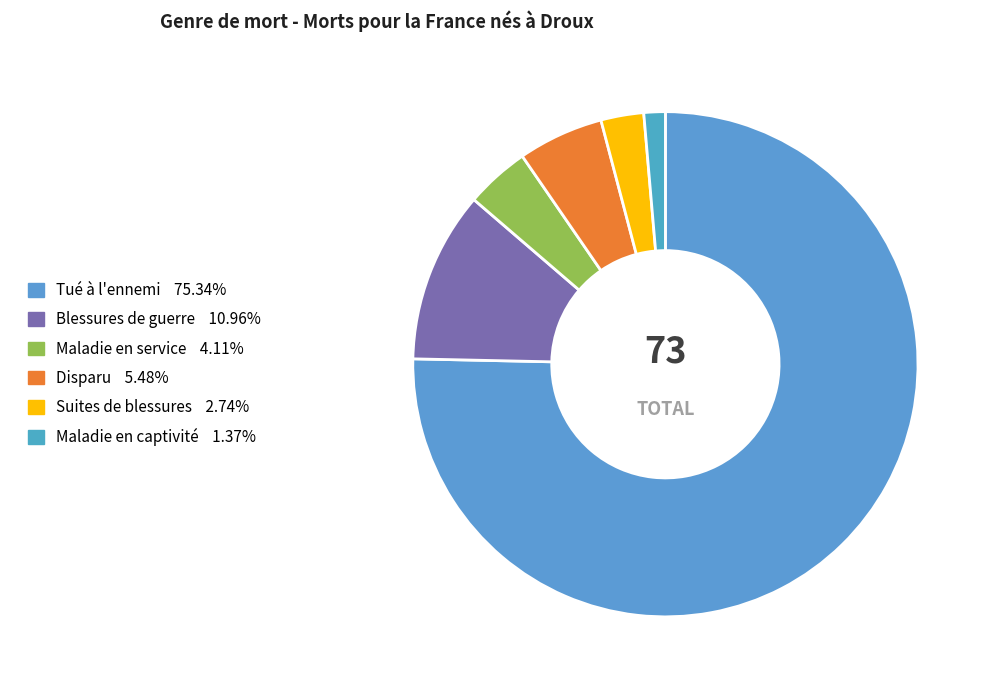

How many segments does this pie chart have?

6